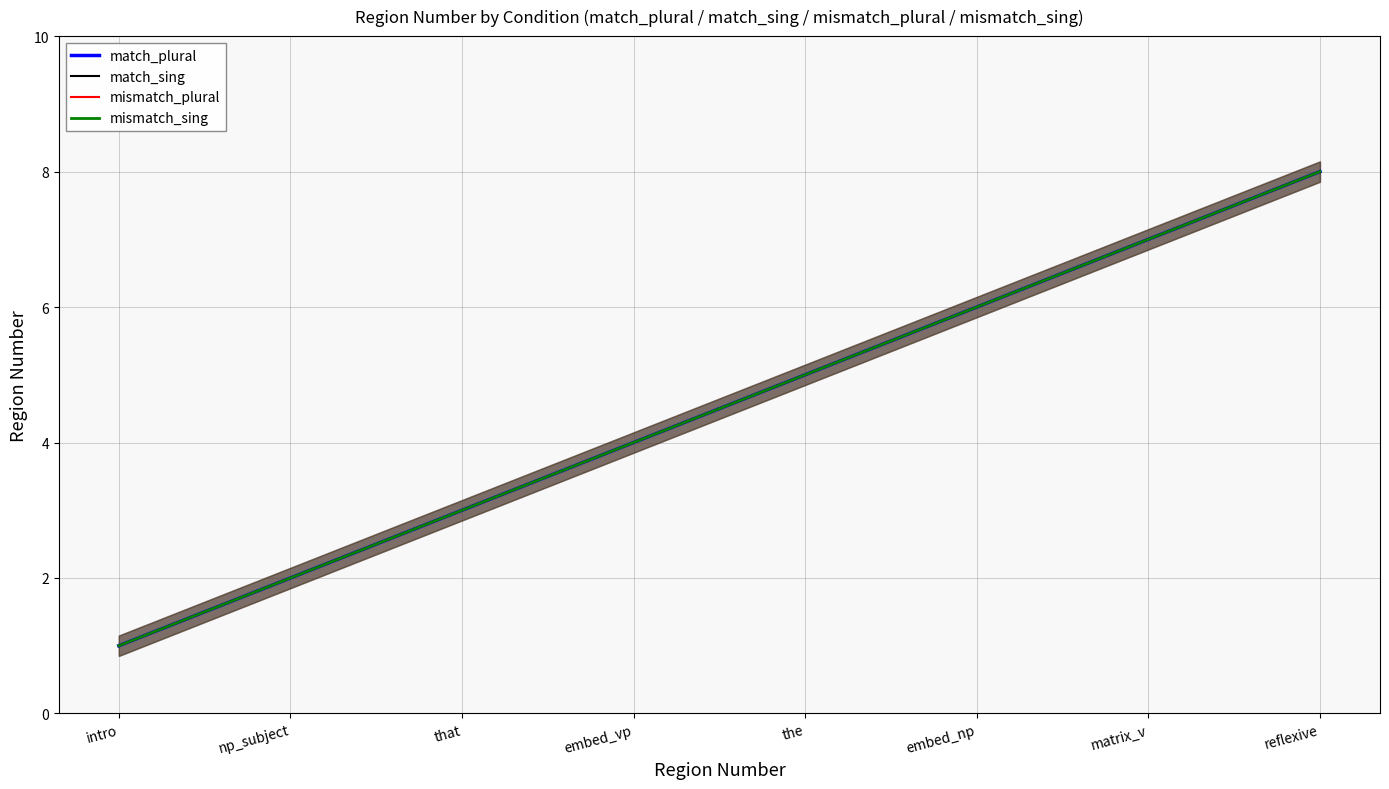

What is the label of the 8th point from the left?

reflexive